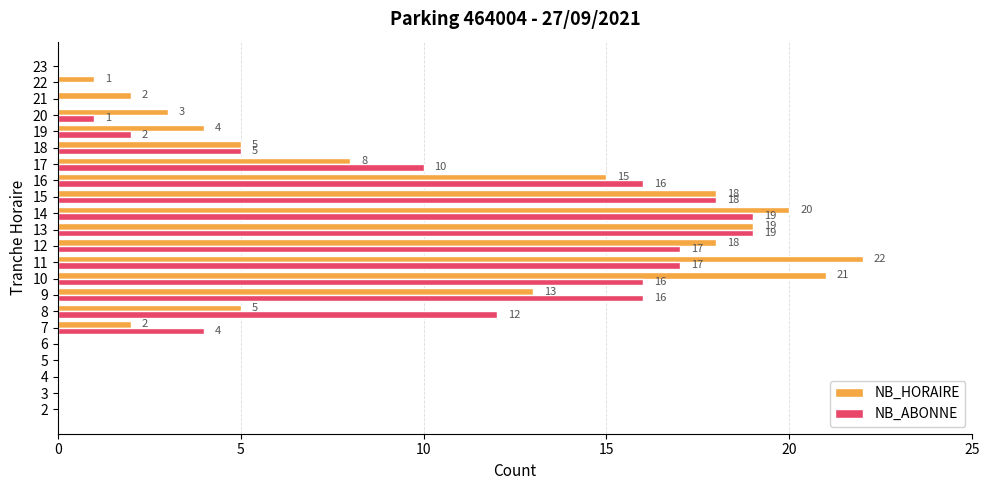

What is the sum of the NB_ABONNE values at 18 and 20?

6